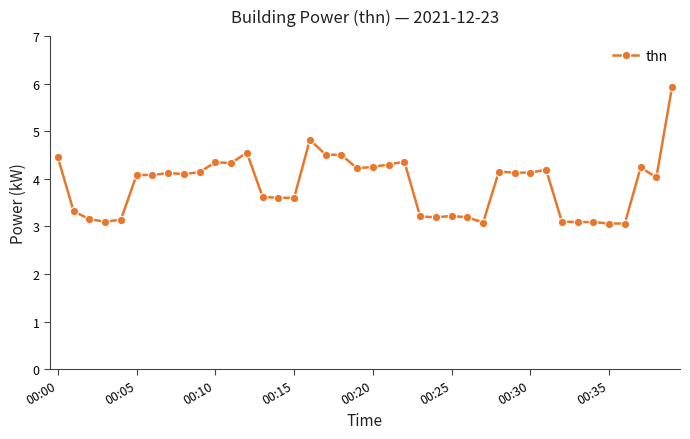

What is the difference between the maximum and second lowest values?

2.9